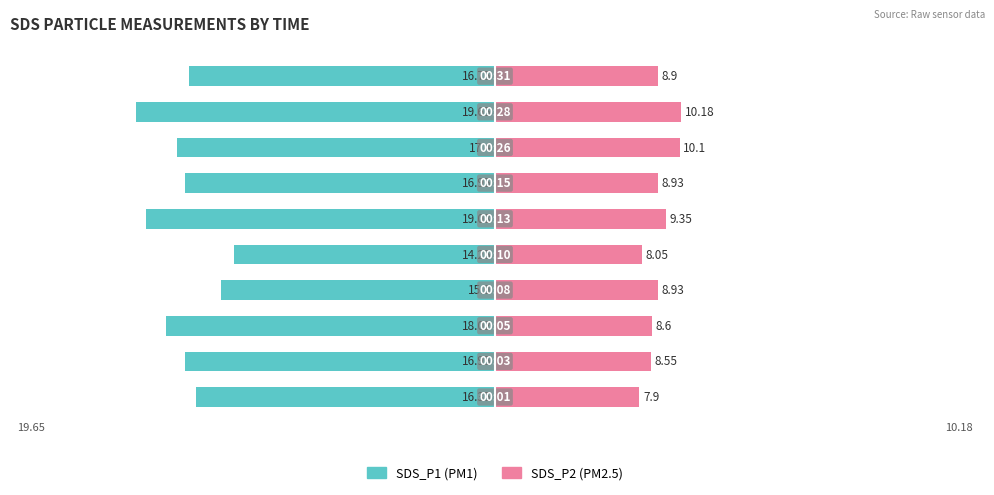

What is the approximate value of SDS_P1 at 9?

-16.8